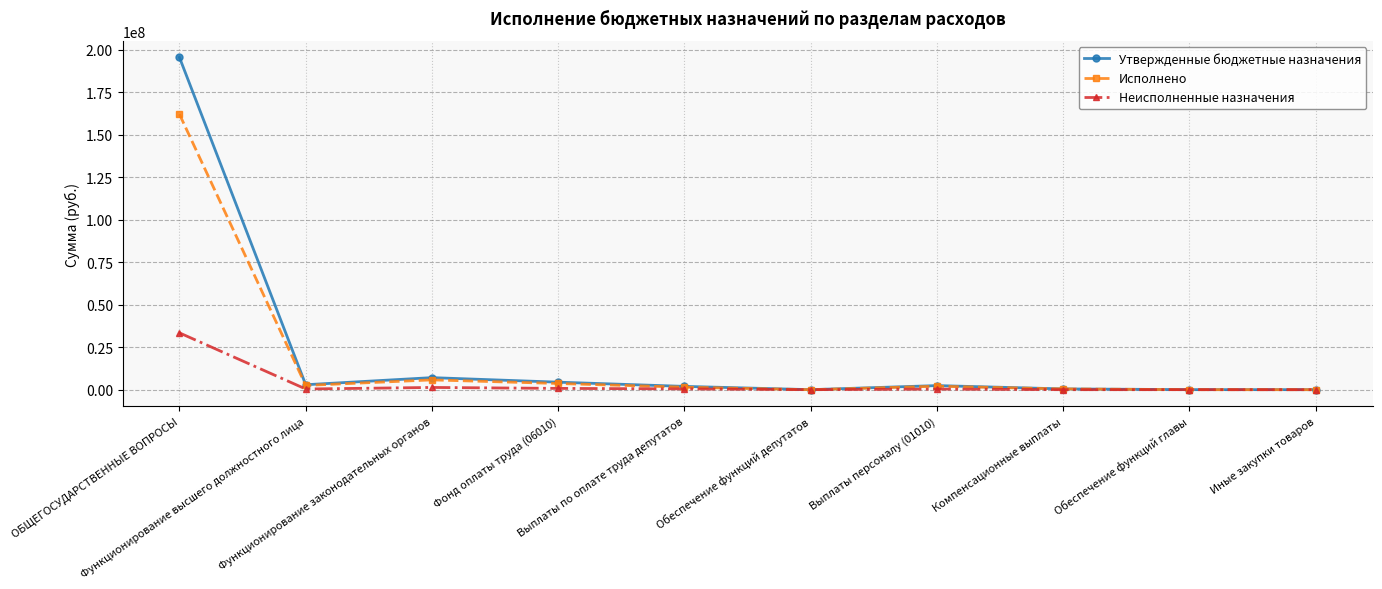

What is the value of the Утвержденные бюджетные назначения point at the 3rd from the left?

7101183.3